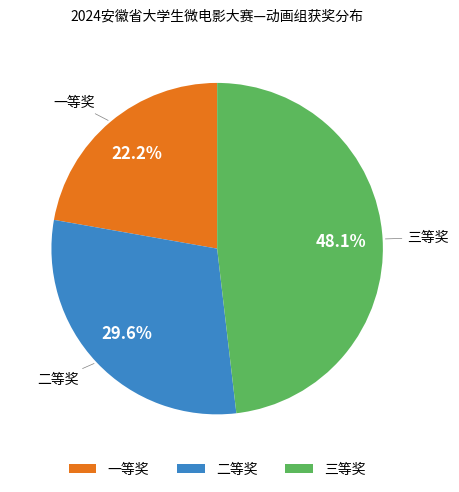

What percentage is NOT represented by 二等奖?

70.4%